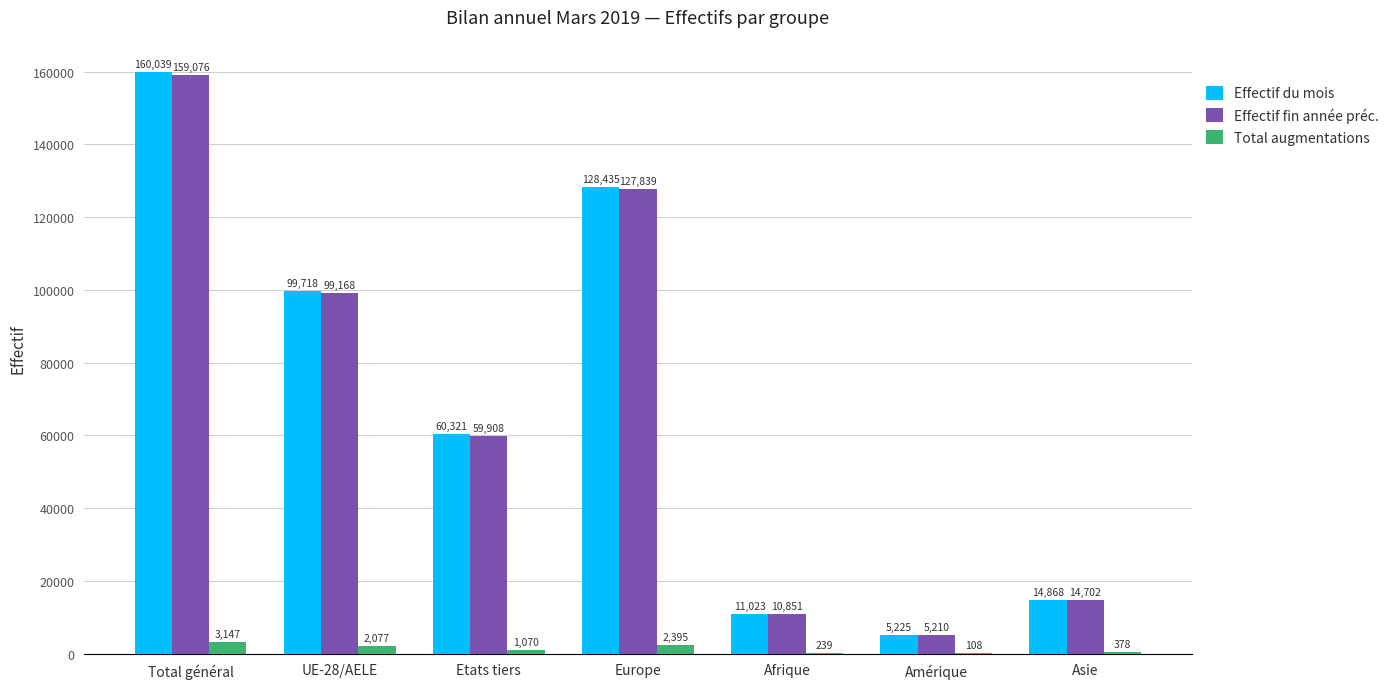

Which series has the largest total across all categories?

Effectif du mois